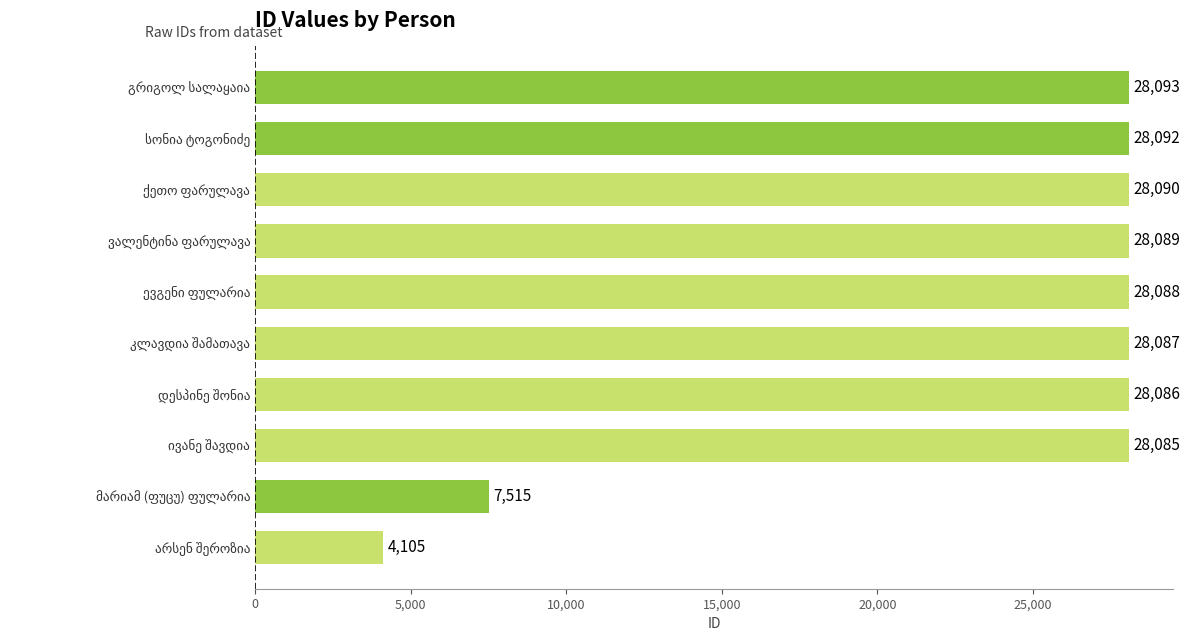

What is the sum of all values?

236330